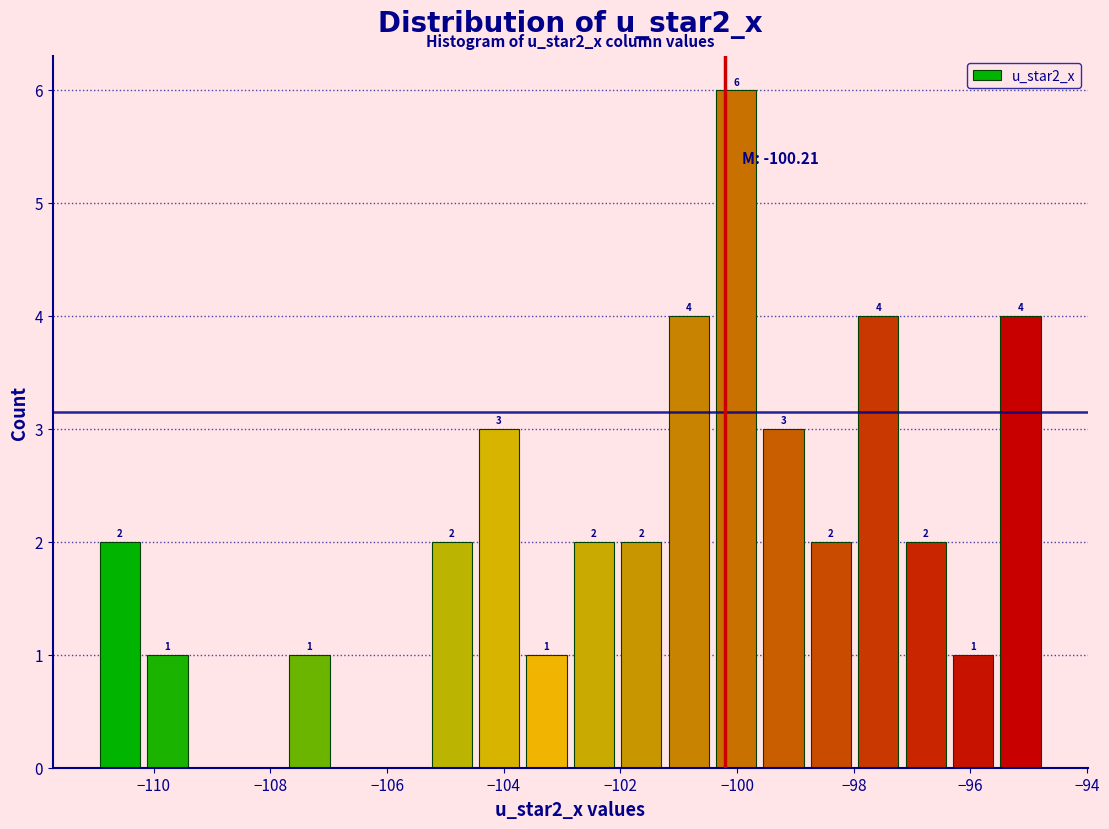

Which range on the x-axis has the tallest bar?

-100.4 to -99.6